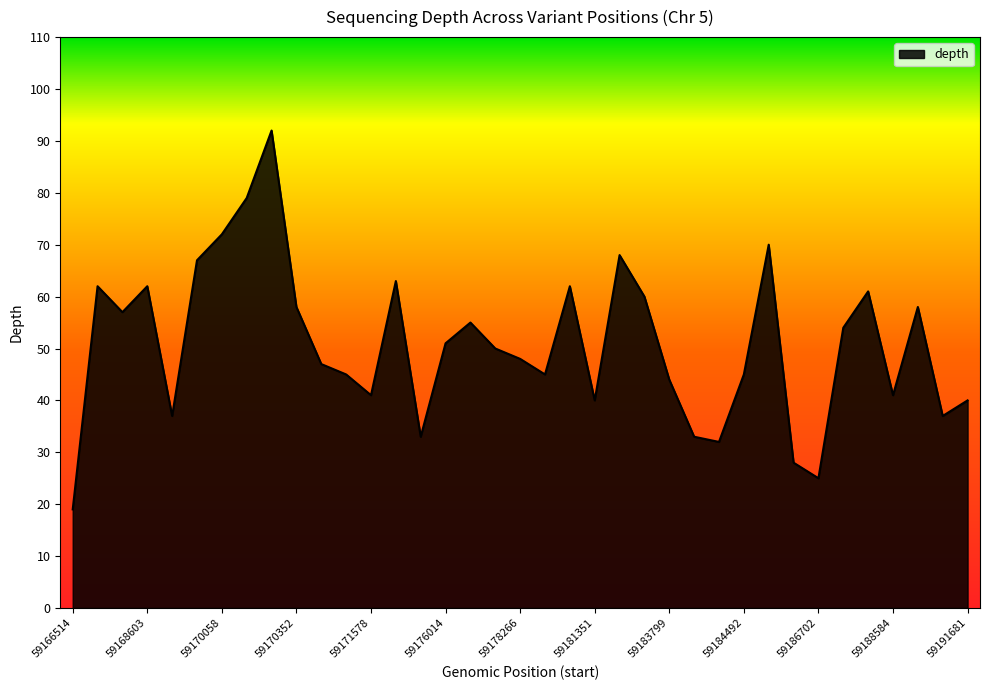

What is the minimum value shown in the chart?

19